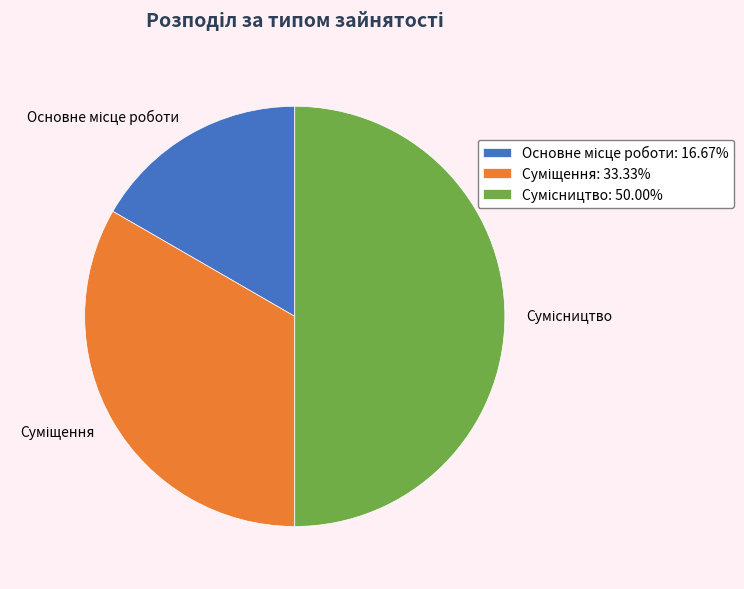

Does Суміщення account for over 50% of the chart?

No